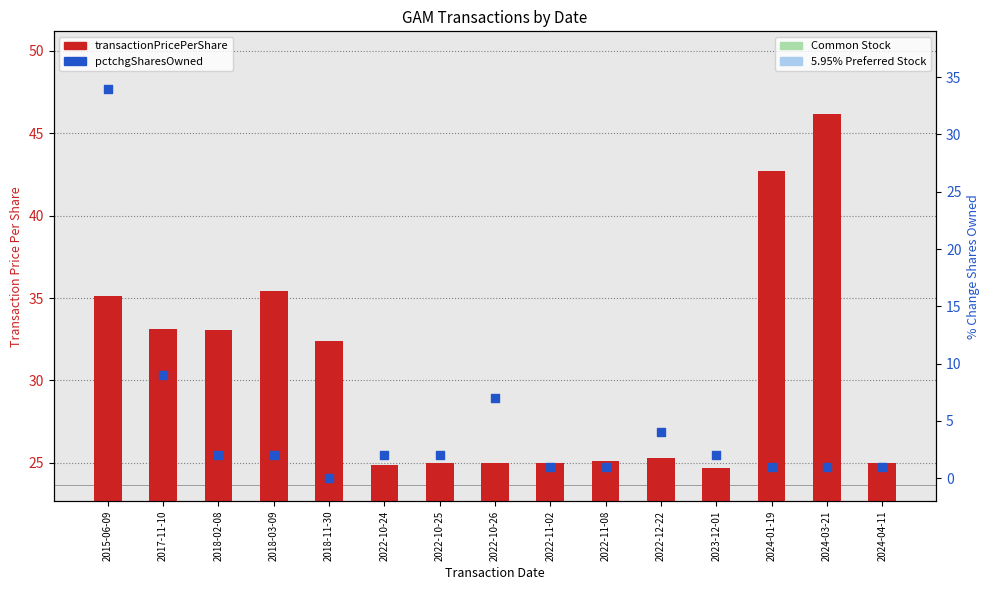

What are all the series names shown in the legend?

transactionPricePerShare, pctchgSharesOwned